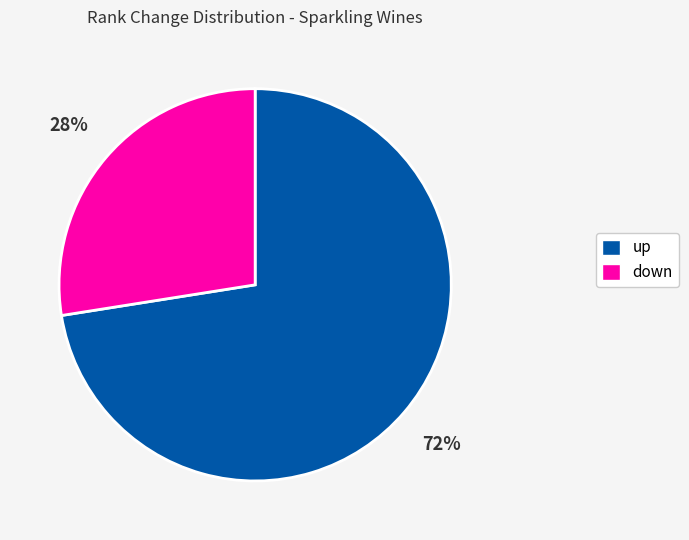

Is there a majority slice in this chart?

Yes